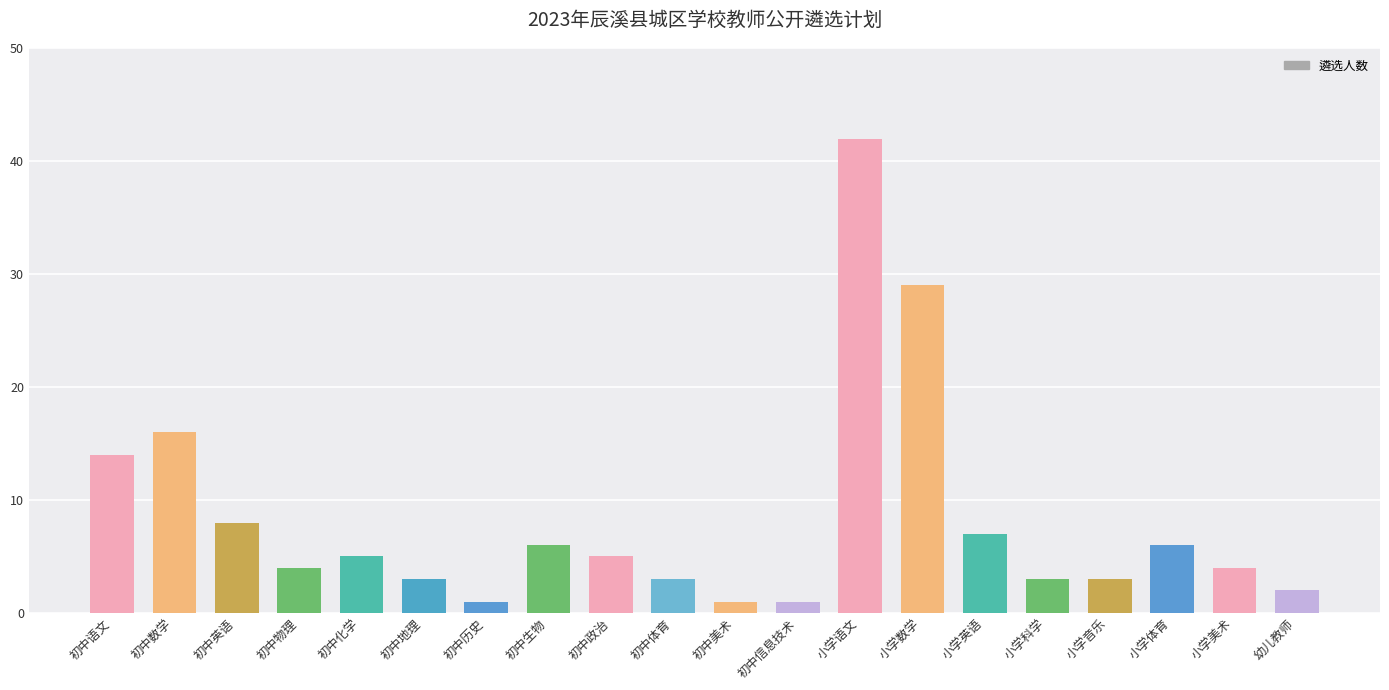

What is the difference between the maximum and minimum values?

41